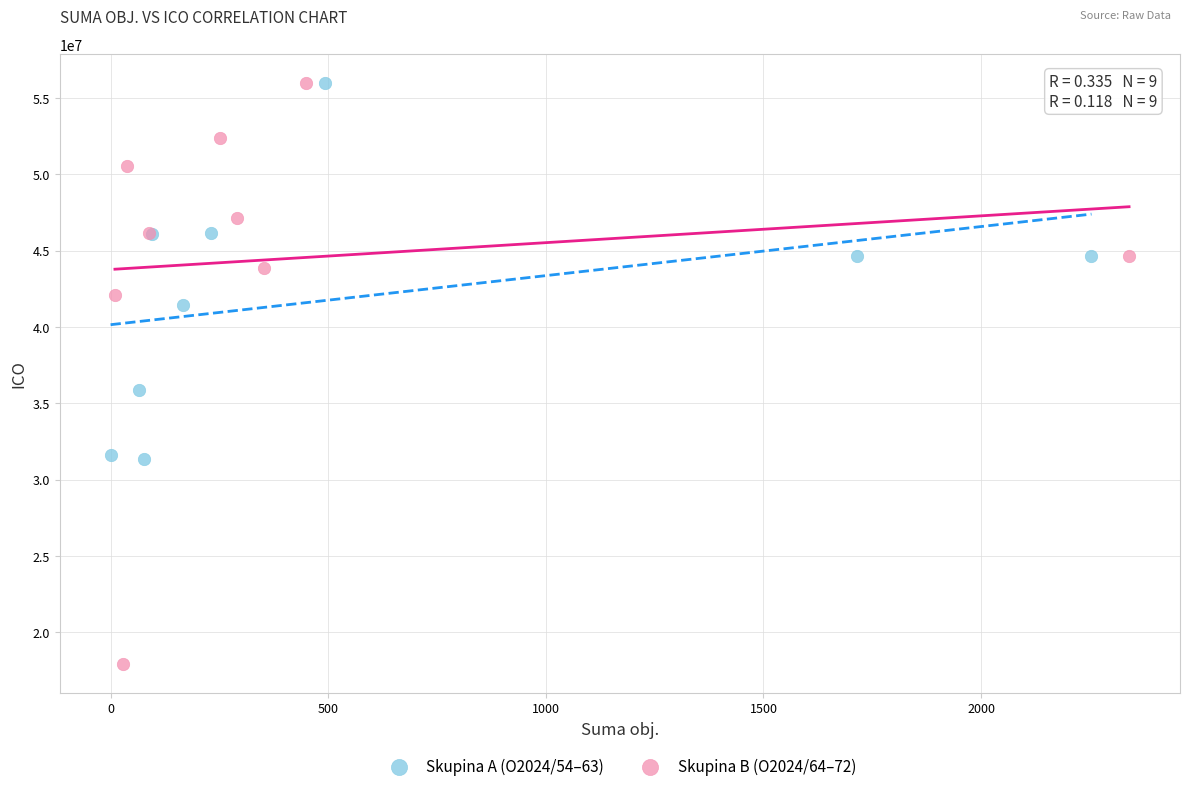

Which series has the widest spread of Y values?

Skupina B (O2024/64–72)